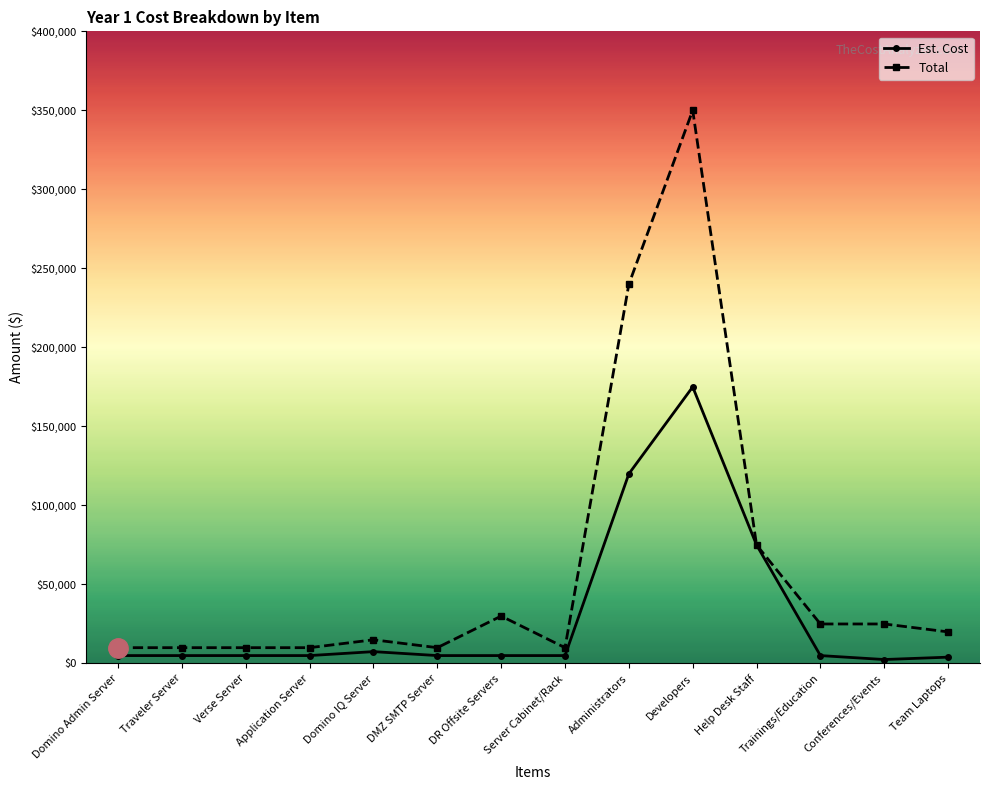

How many categories are shown in the chart?

14